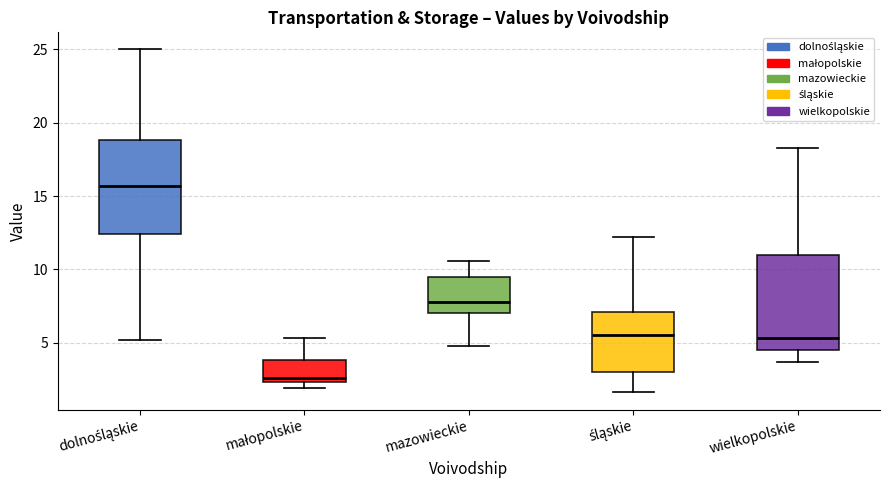

Where does the upper whisker of the box for dolnośląskie end on the y-axis? The values are not printed on the chart, so give them approximately, as read against the axis.

25.0